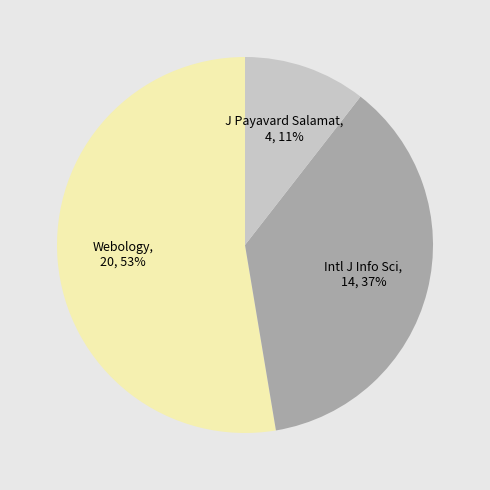

How many segments does this pie chart have?

3